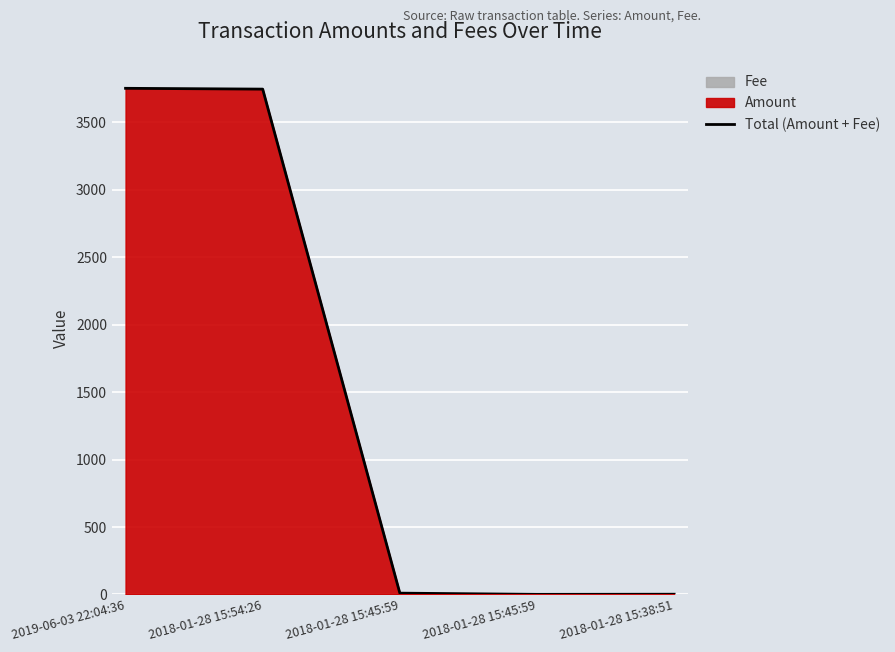

What is the smallest value displayed?

1.0